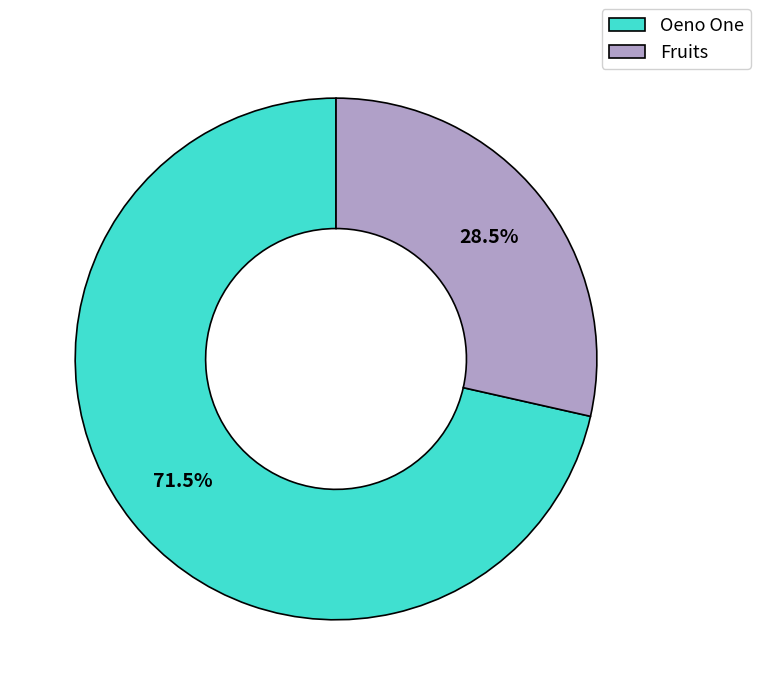

What percentage do Fruits and Oeno One together represent?

100.0%